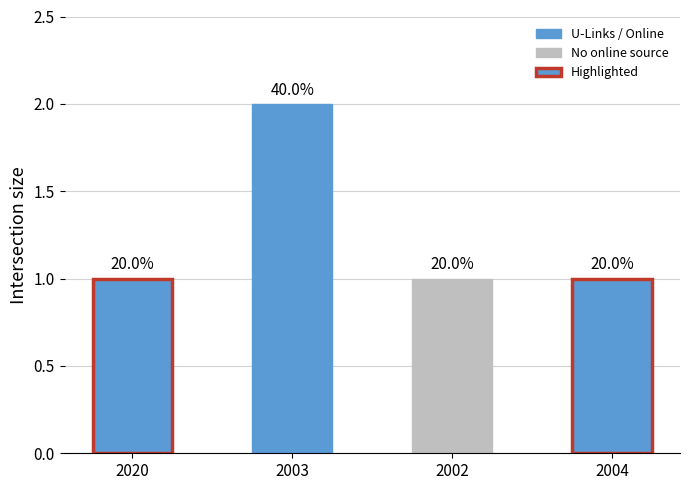

What is the minimum value shown in the chart?

1